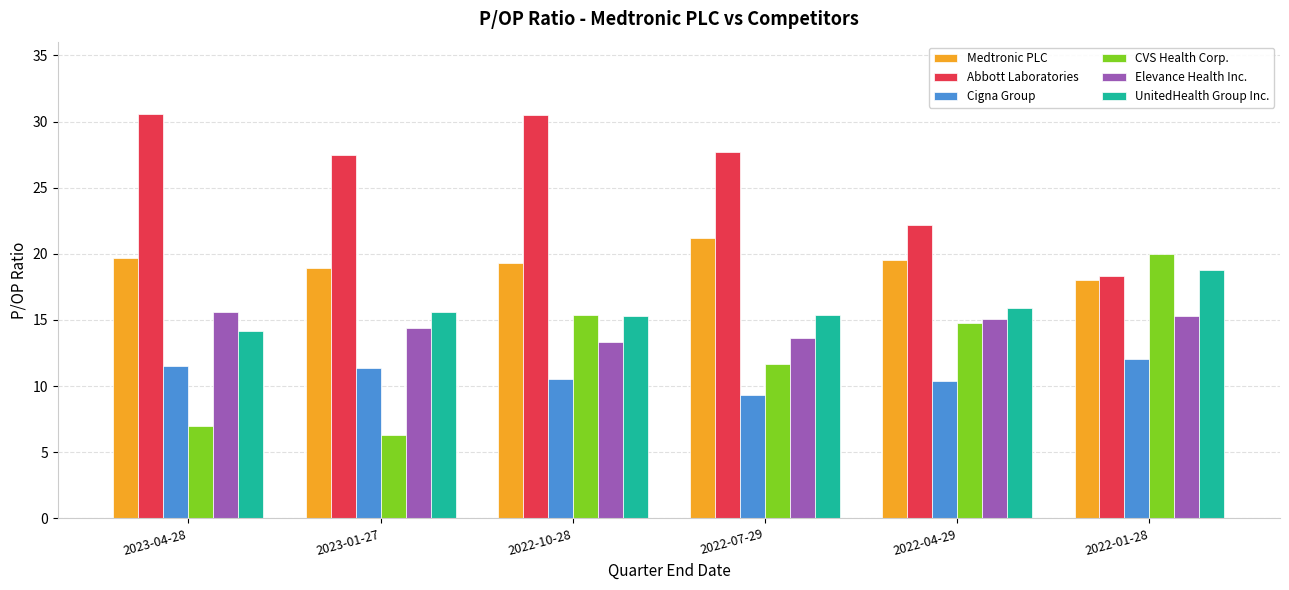

Rank the series at 2022-04-29 from highest to lowest value.

Abbott Laboratories, Medtronic PLC, UnitedHealth Group Inc., Elevance Health Inc., CVS Health Corp., Cigna Group